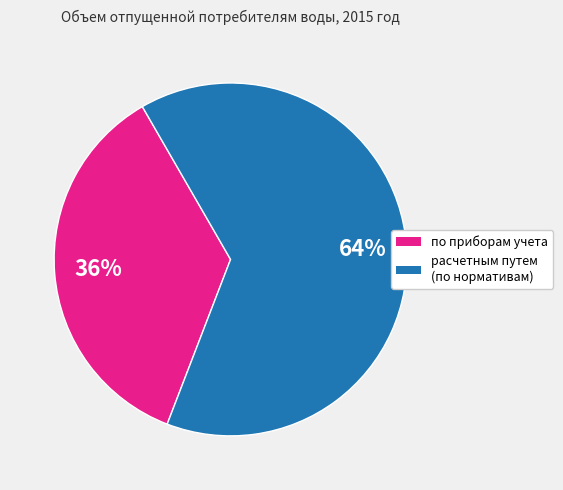

To the nearest percent, what is the average slice percentage?

50%